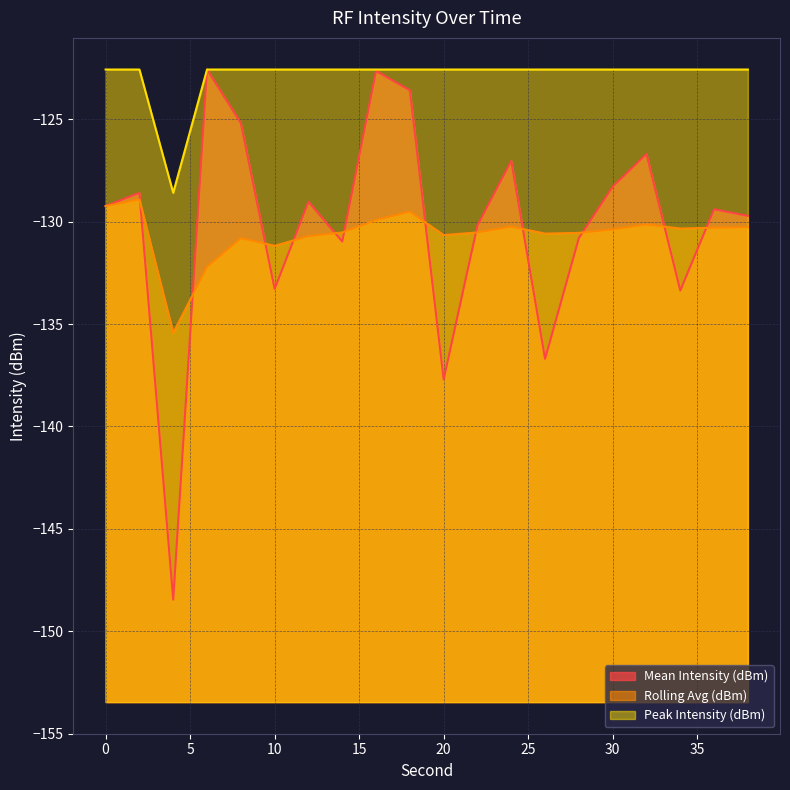

Where is the first local minimum for Peak Intensity (dBm)?

4